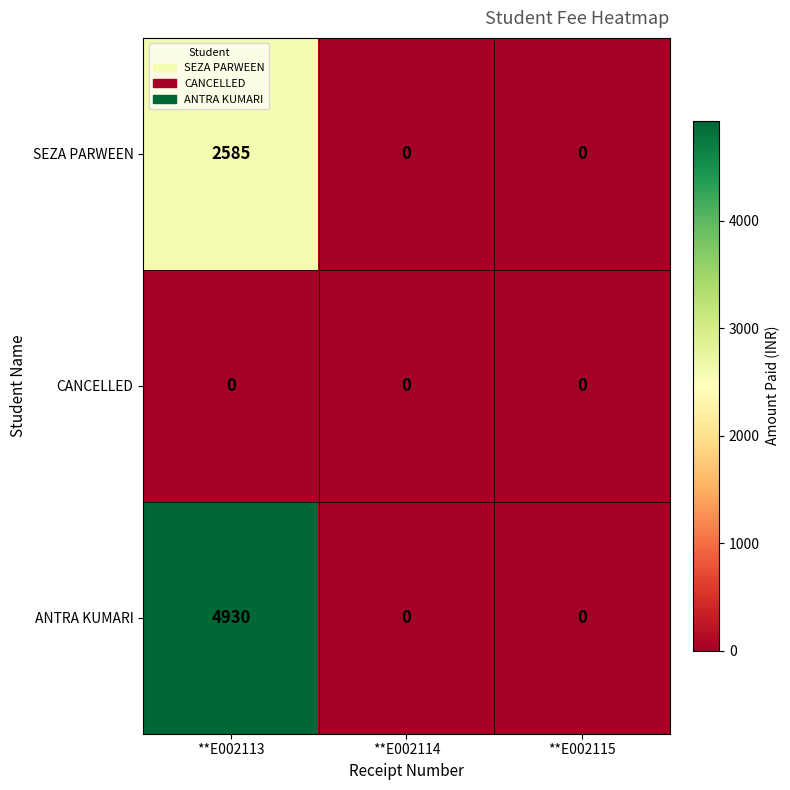

What is the sum of all ANTRA KUMARI values?

4930